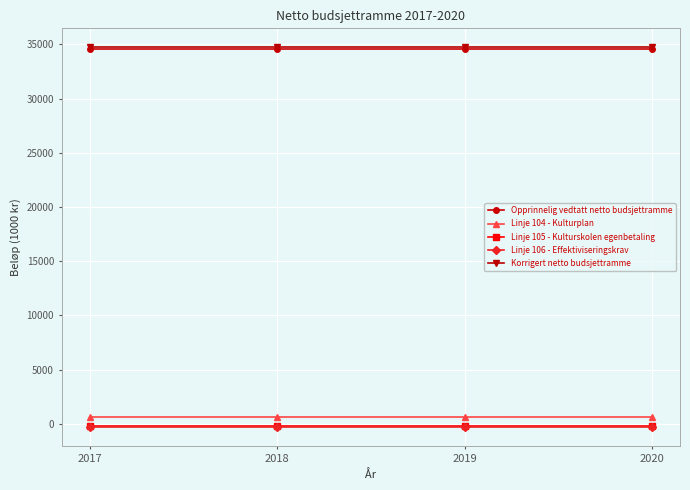

True or false: Linje 105 - Kulturskolen egenbetaling and Korrigert netto budsjettramme cross at least once.

False